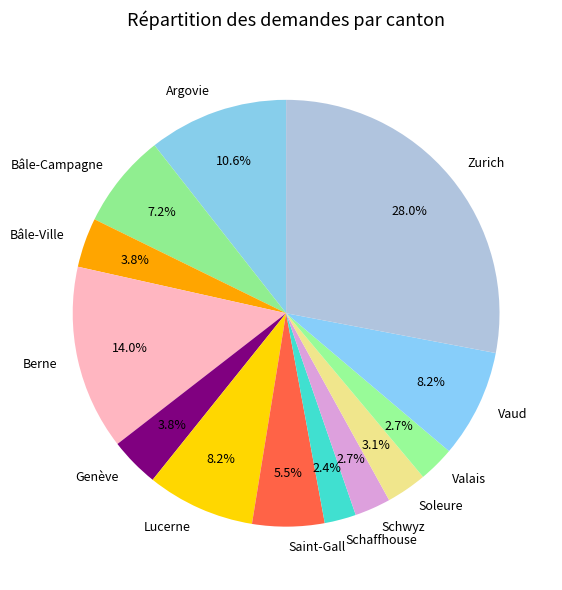

Which category has the biggest portion of the pie?

Zurich